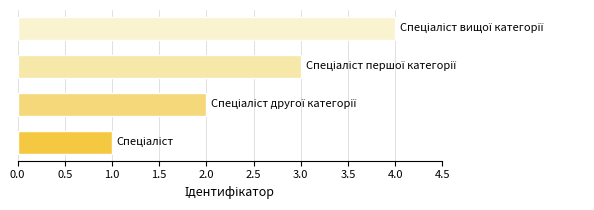

What is the difference between the maximum and minimum values?

3